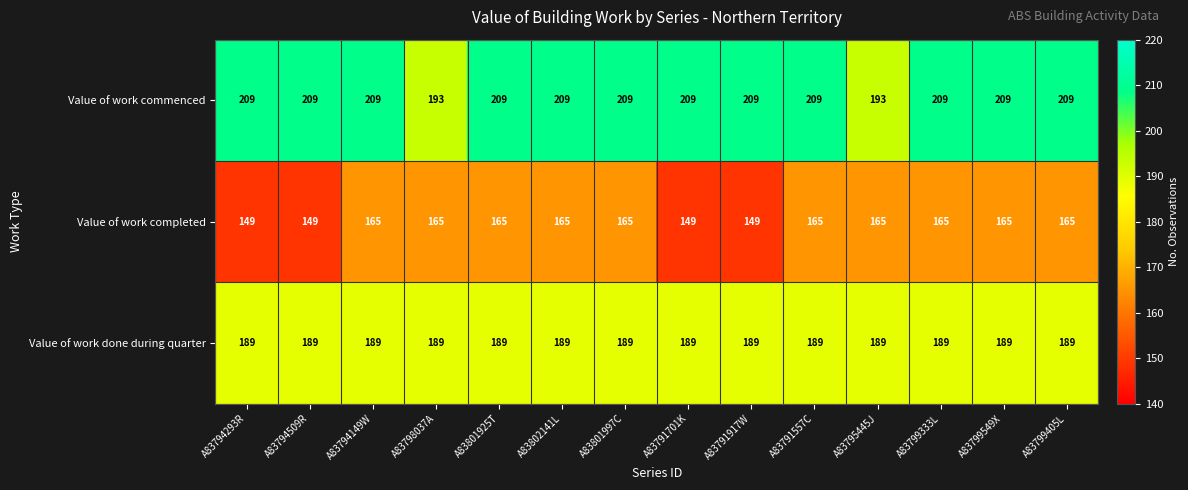

What is the difference between the highest and lowest values at A83801997C?

44